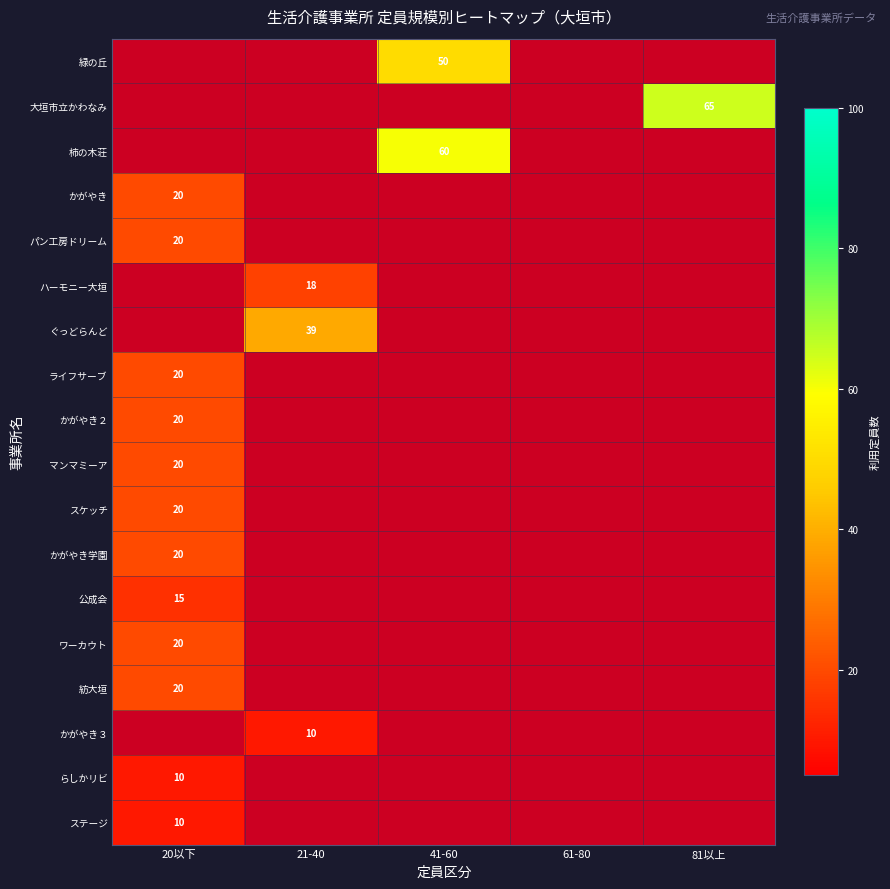

Rank the series at 21-40 from highest to lowest value.

ぐっどらんど, ハーモニー大垣, かがやき３, 緑の丘, 大垣市立かわなみ, 柿の木荘, かがやき, パン工房ドリーム, ライフサーブ, かがやき２, マンマミーア, スケッチ, かがやき学園, 公成会, ワーカウト, 紡大垣, らしかリビ, ステージ